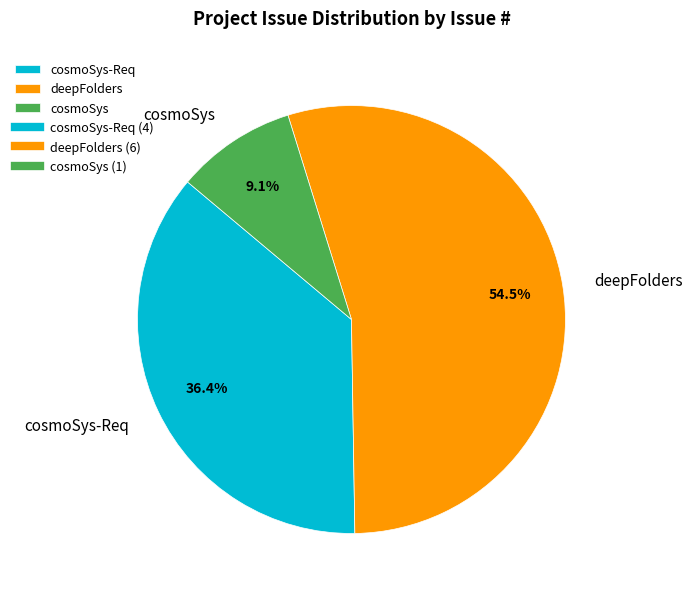

Count the number of slices in the pie.

3